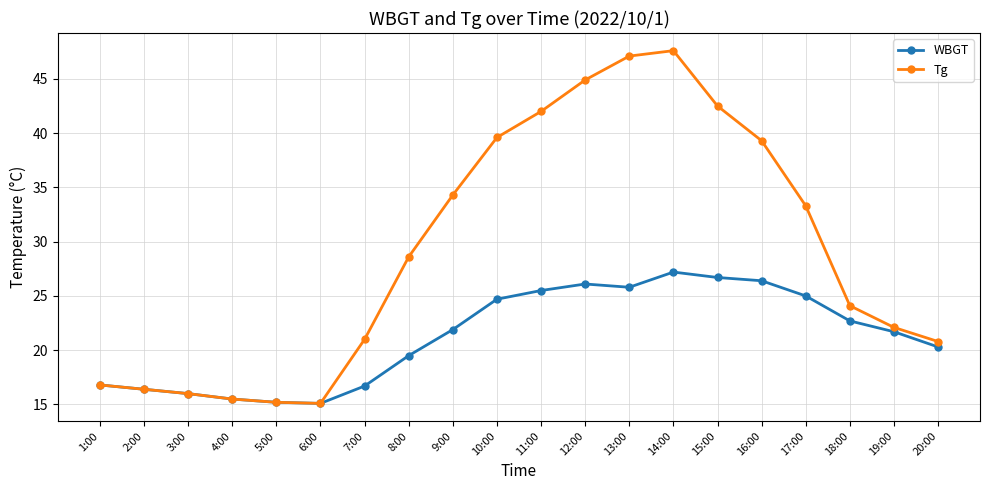

Which series has the widest spread of values?

Tg